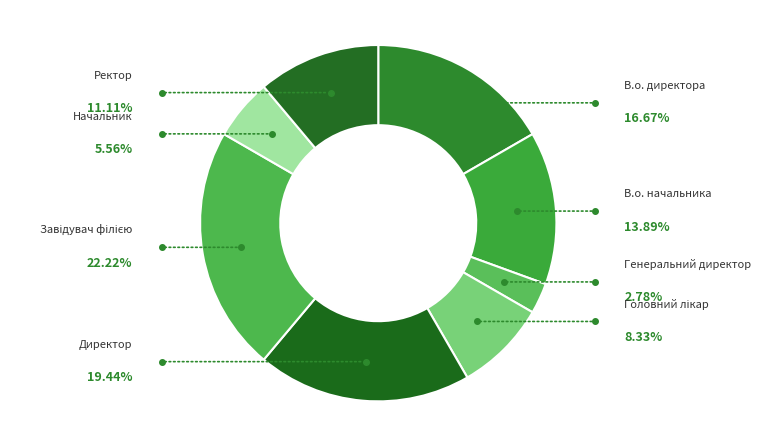

Approximately how many times larger is the value at Головний лікар compared to Завідувач філією?

0.4